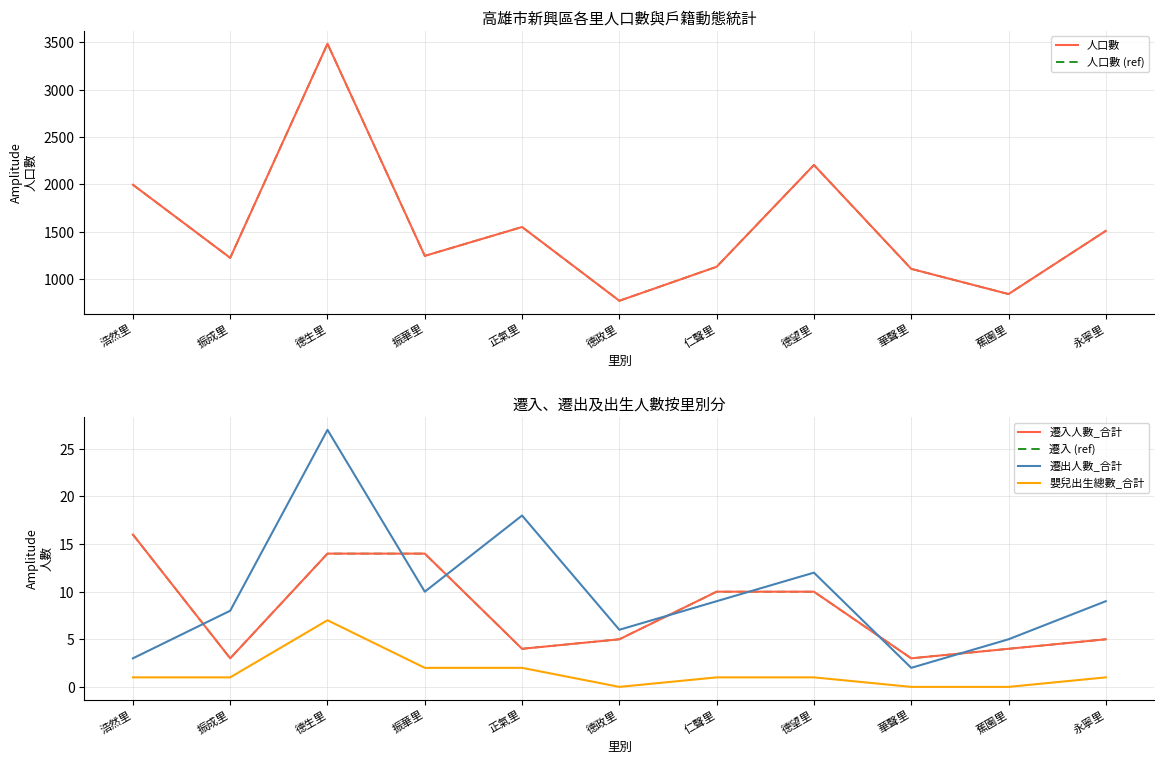

Rank the series at 蕉園里 from highest to lowest value.

人口數, 人口數 (ref), 遷出人數_合計, 遷入人數_合計, 遷入 (ref), 嬰兒出生總數_合計